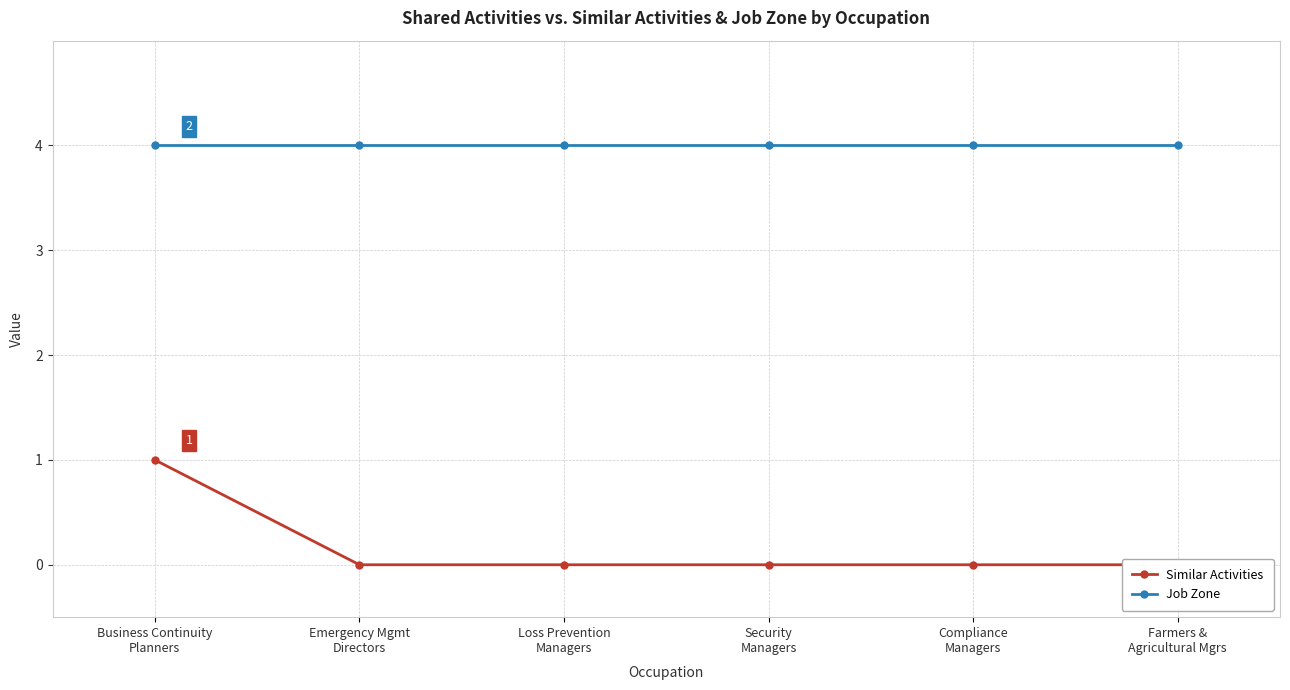

Which category has the lowest value across all series?

Emergency Mgmt
Directors